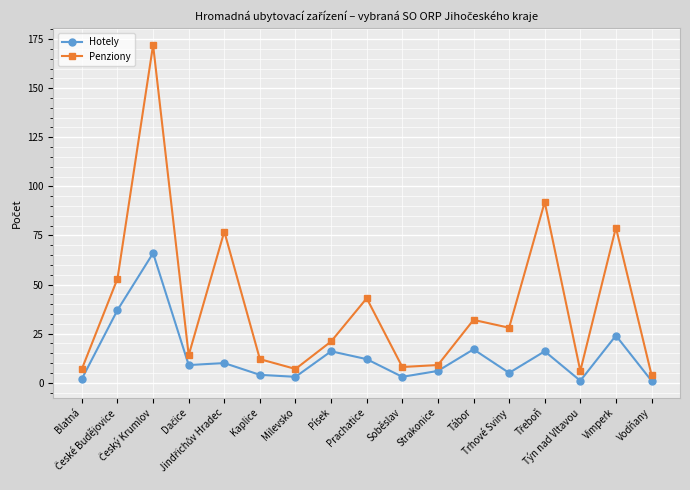

Does the chart have visible grid lines?

Yes